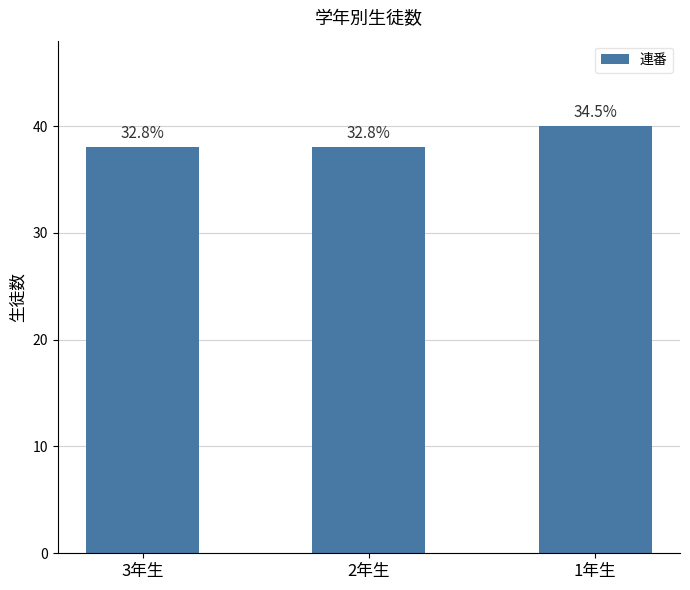

Does the chart contain any negative values?

No